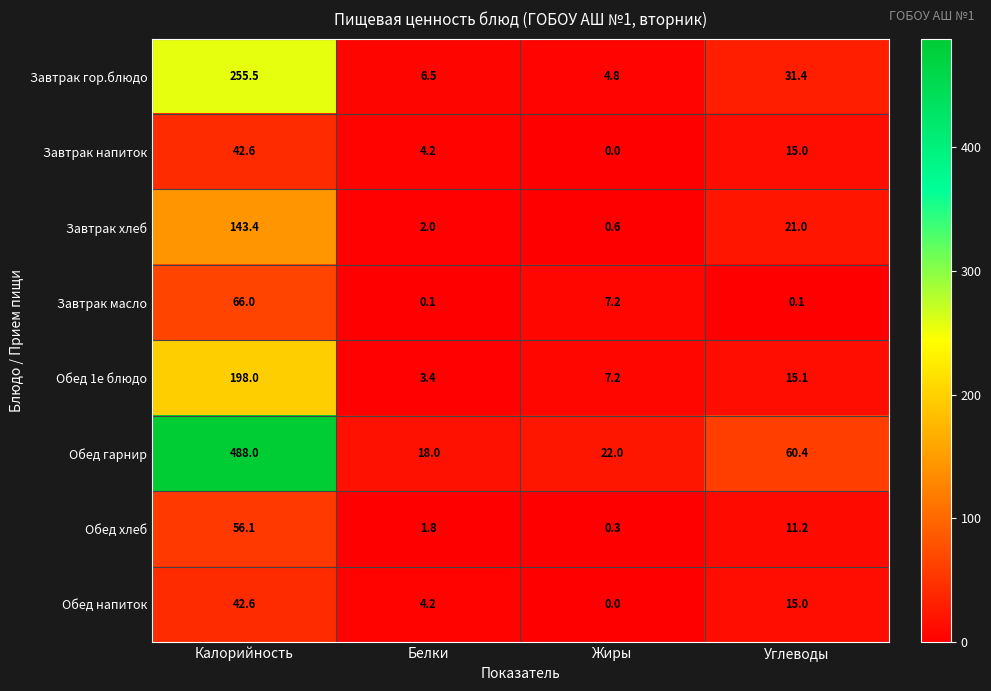

Which series has the largest total across all categories?

Обед гарнир